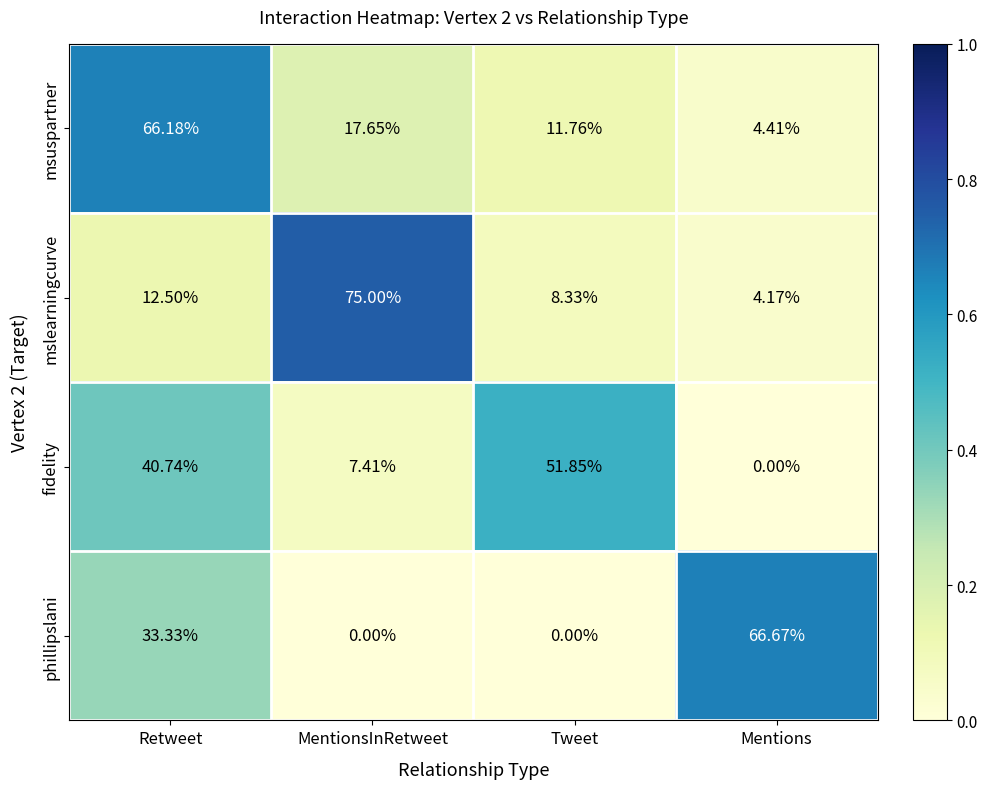

At which category is the sum across all series the highest?

Retweet